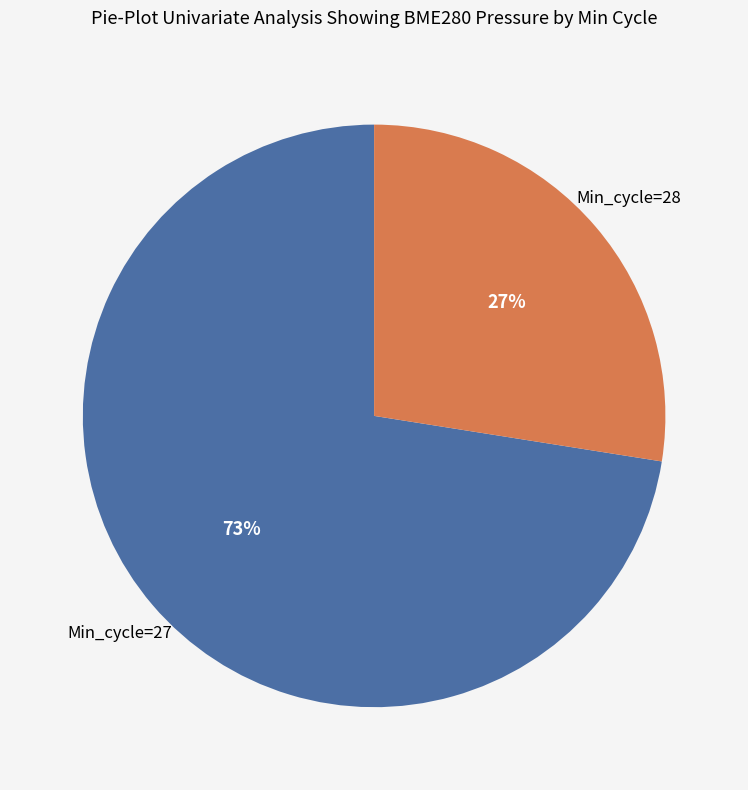

Is there any slice that represents more than half of the pie?

Yes